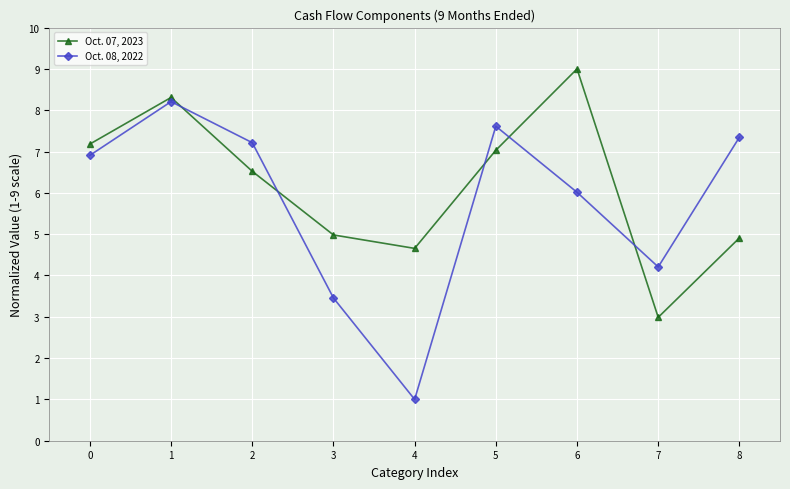

What is the difference between the maximum and minimum values in the Oct. 08, 2022 series?

7.2